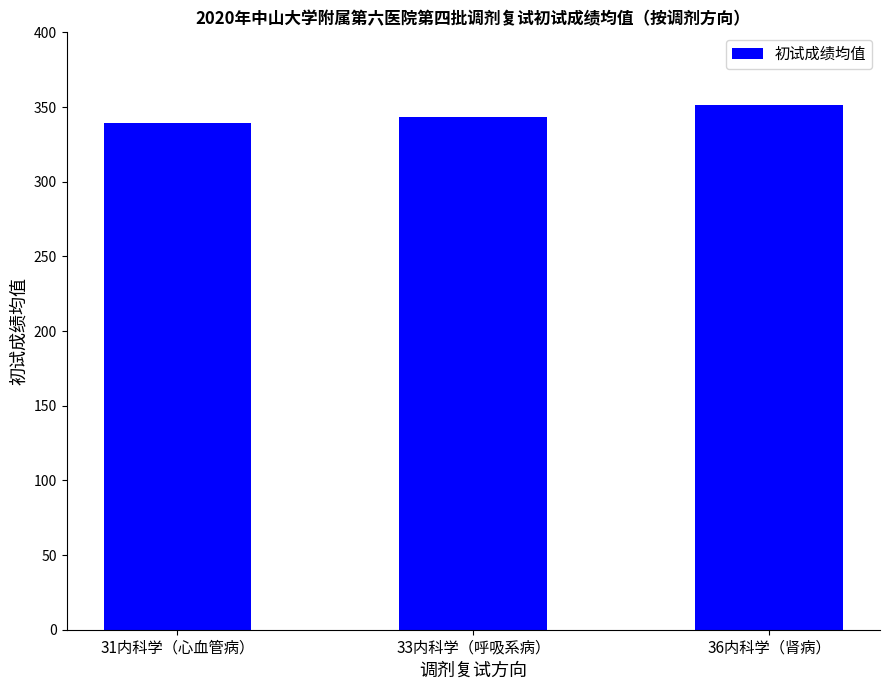

List the labels in order of value, largest first.

36内科学（肾病）, 33内科学（呼吸系病）, 31内科学（心血管病）